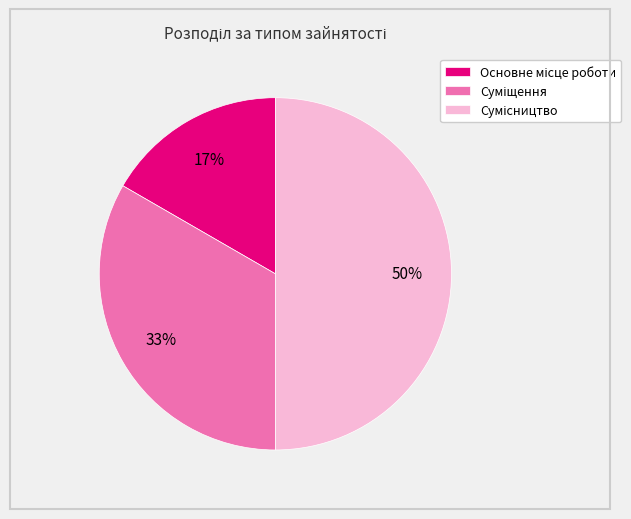

Count the number of slices in the pie.

3